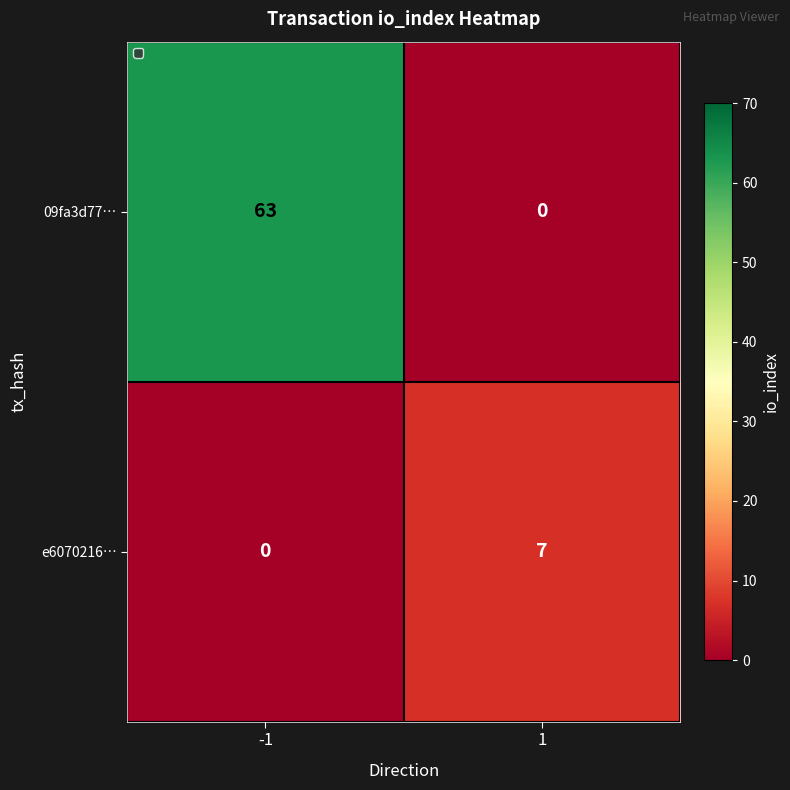

The 09fa3d77… series shows 63 at -1. True or false?

True